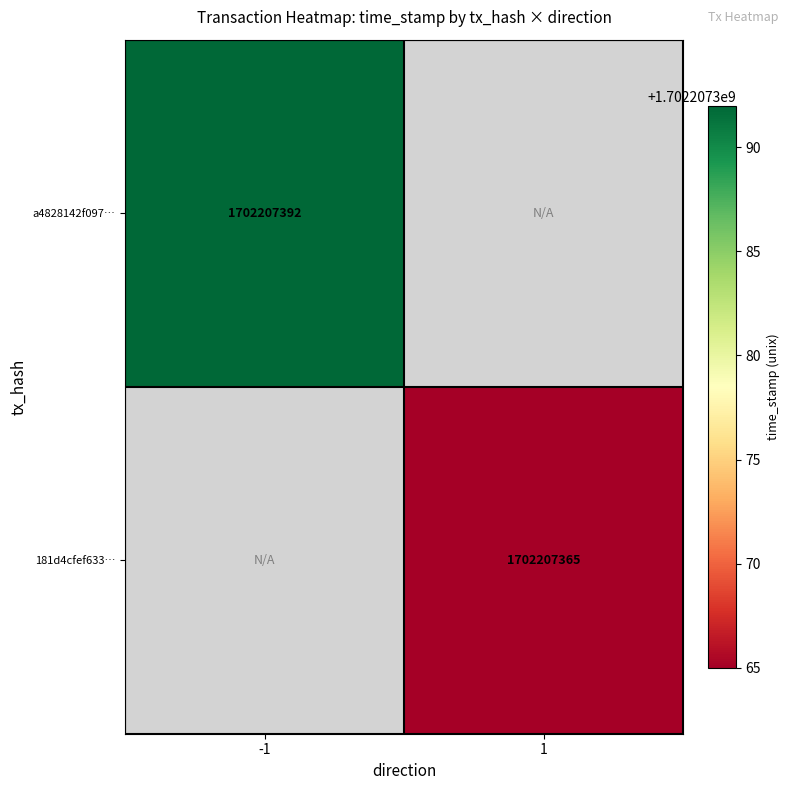

How many distinct data groups are displayed?

2